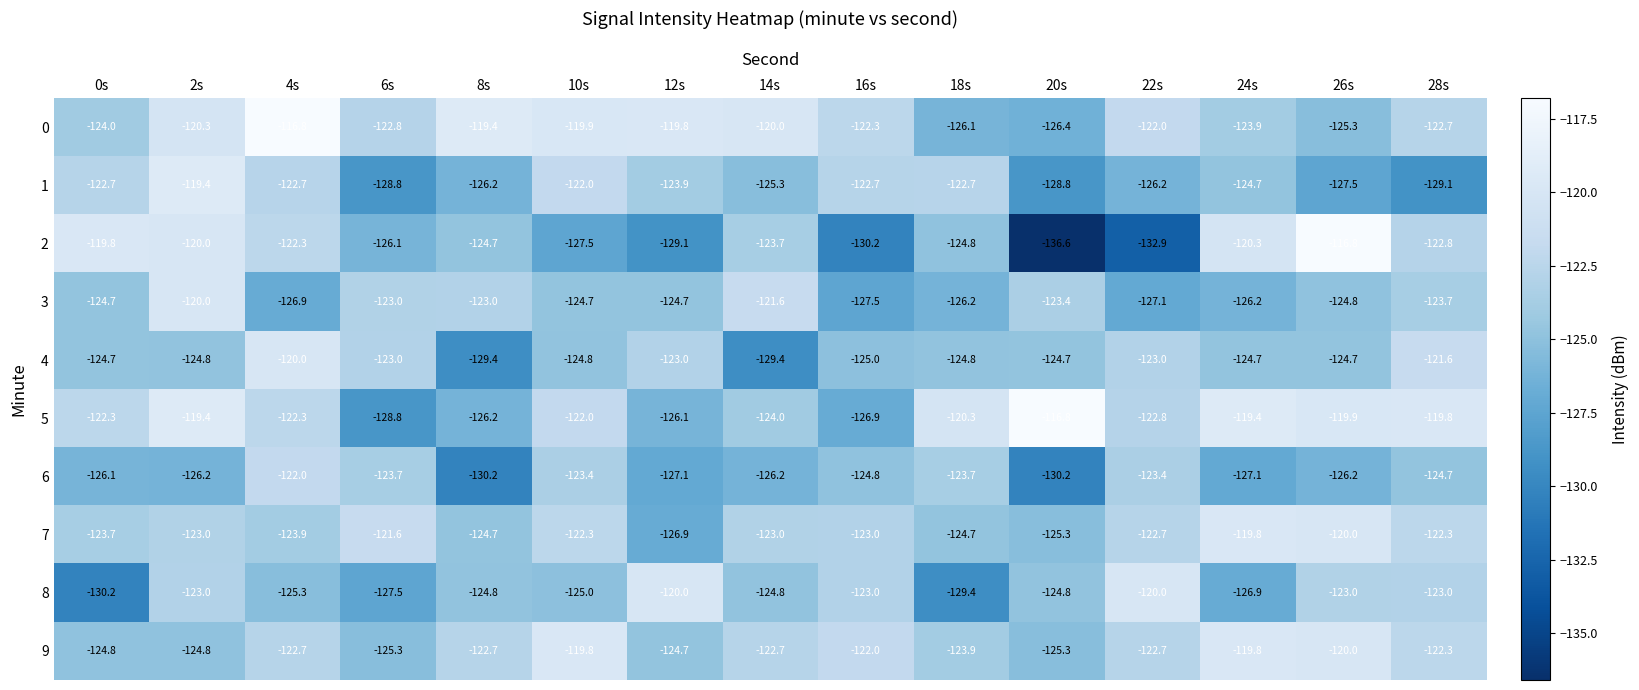

Which series has the largest total across all categories?

0